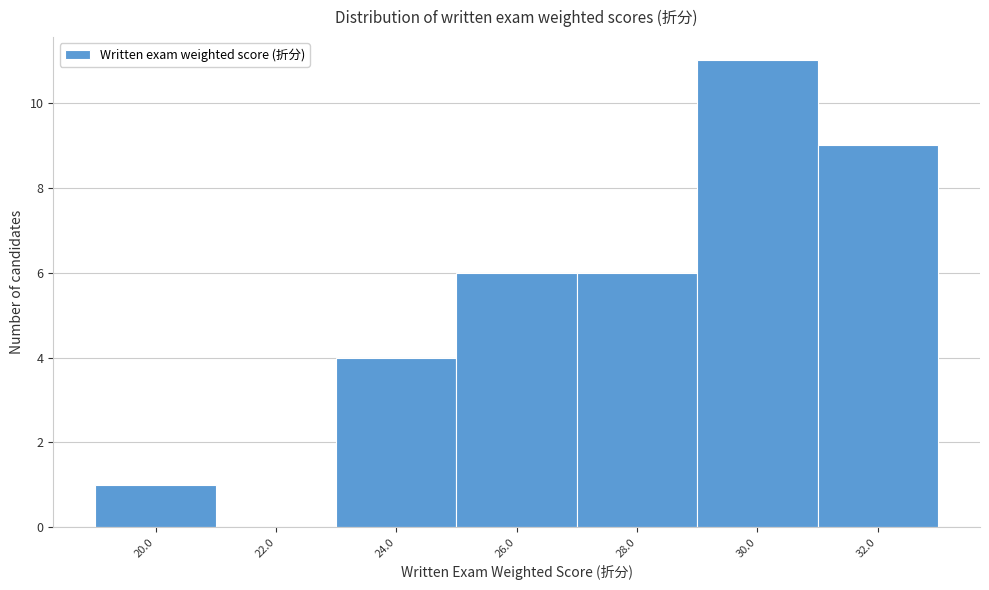

Reading right to left, extract all data points from this chart.

32.0=9	30.0=11	28.0=6	26.0=6	24.0=4	22.0=0	20.0=1